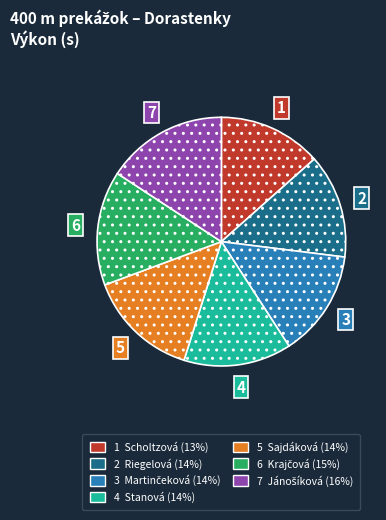

Does any single category account for the majority?

No